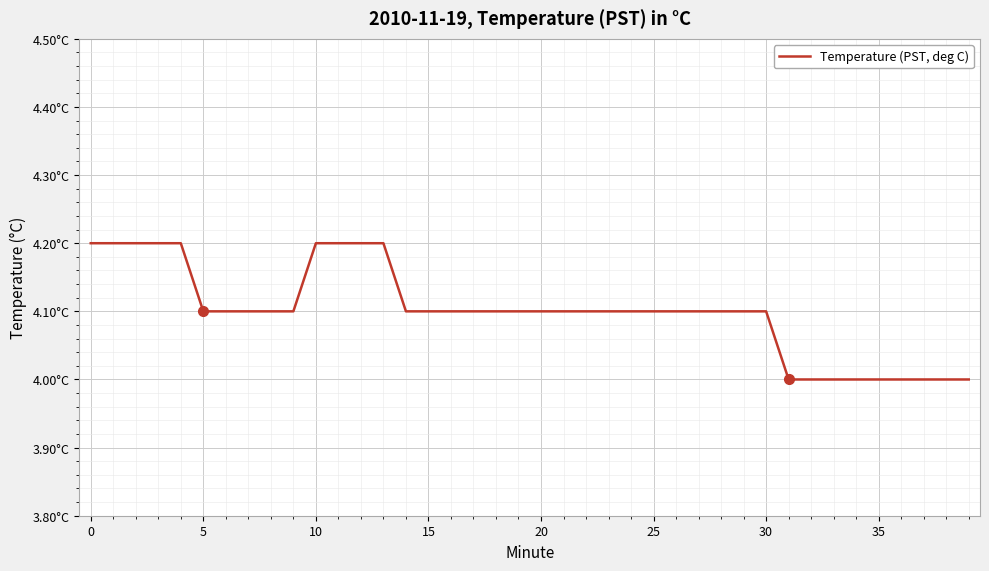

Which category has the lowest value across all series?

31